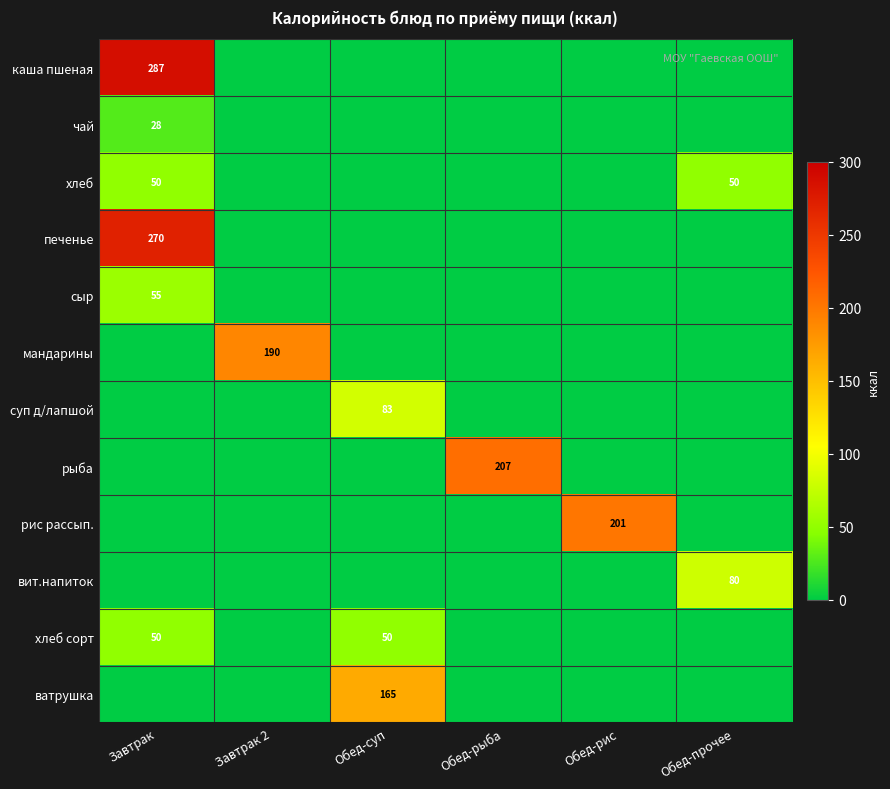

The value of суп д/лапшой at Обед-суп is 39. True or false?

False